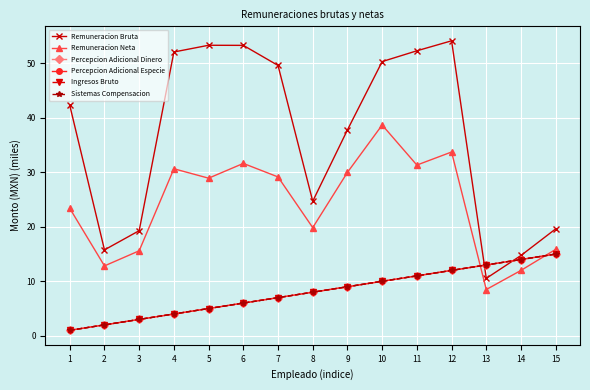

How many intersections are there between Percepcion Adicional Dinero and Remuneracion Bruta?

2